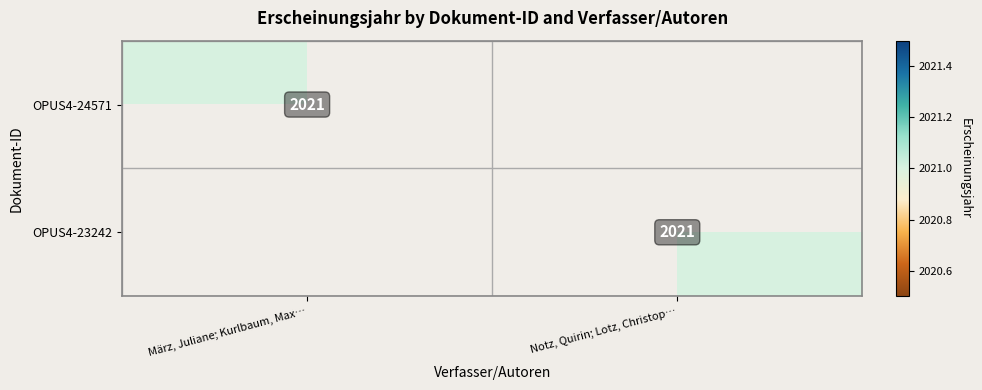

The value of OPUS4-24571 at März, Juliane; Kurlbaum, Max… is 1234. True or false?

False